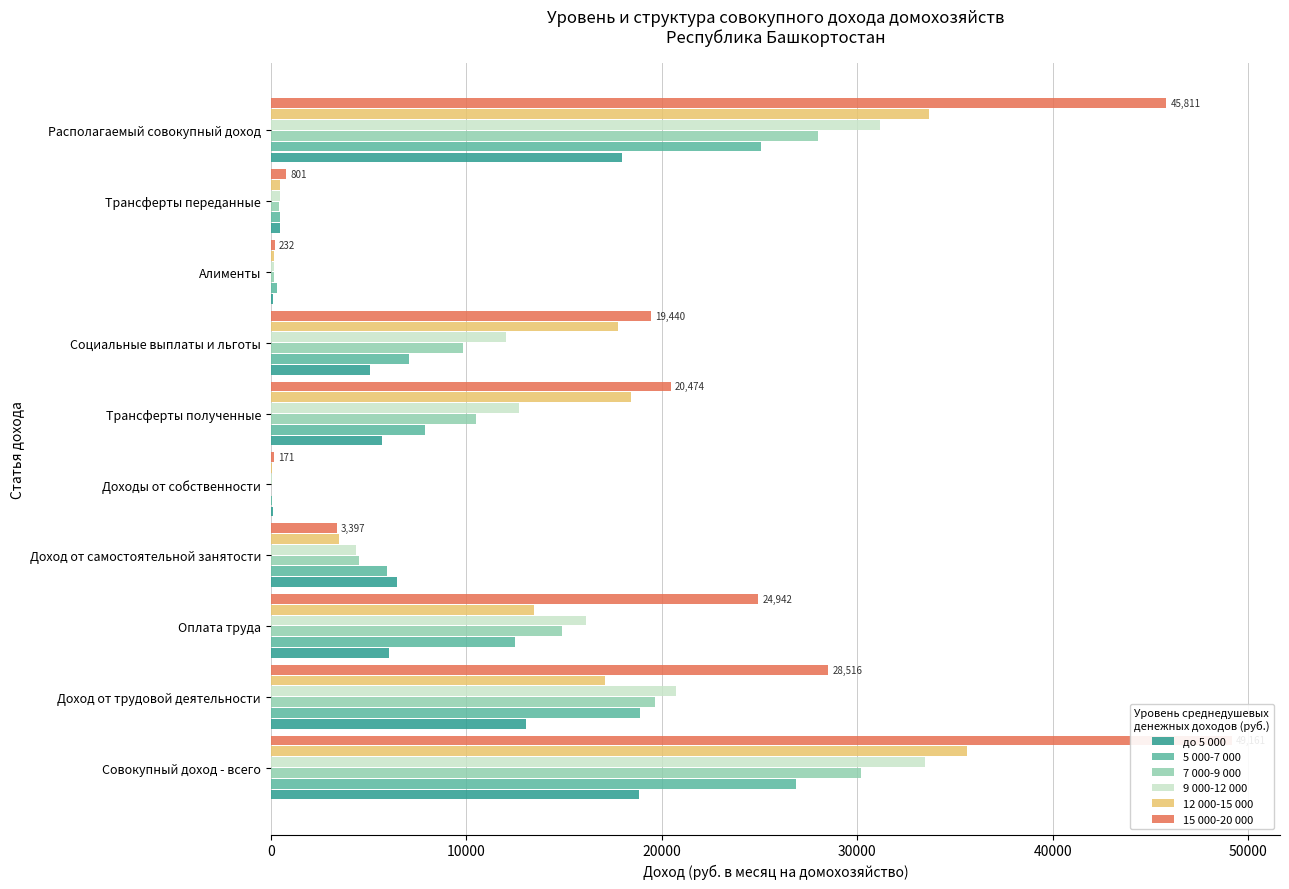

How many bars are there in total?

60